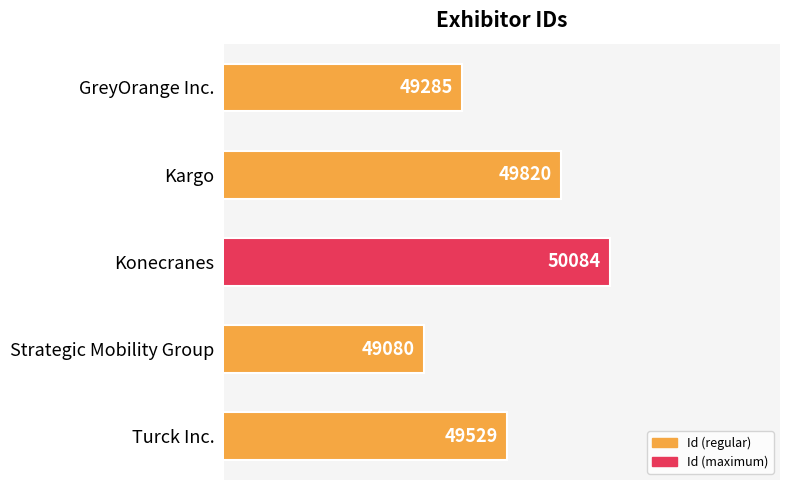

How many data points are less than 49529?

2